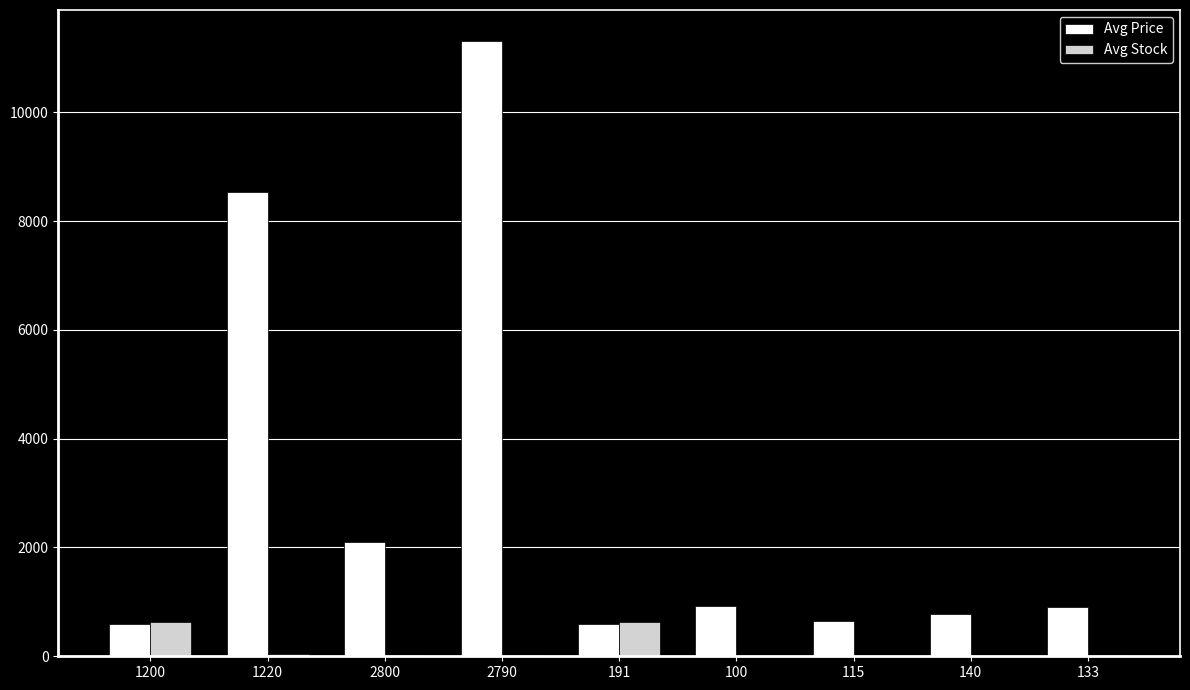

At which category does the chart reach its peak across all series?

2790